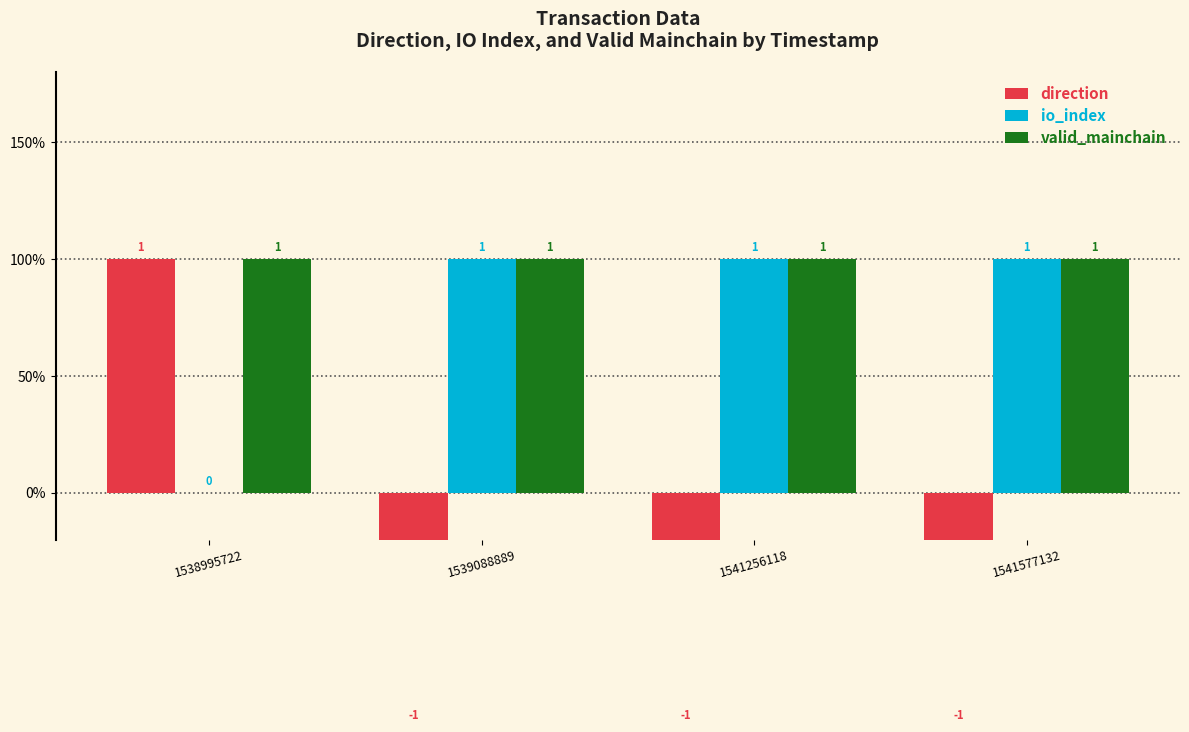

Reading right to left, list all the values displayed in this chart.

direction: -1	-1	-1	1
io_index: 1	1	1	0
valid_mainchain: 1	1	1	1